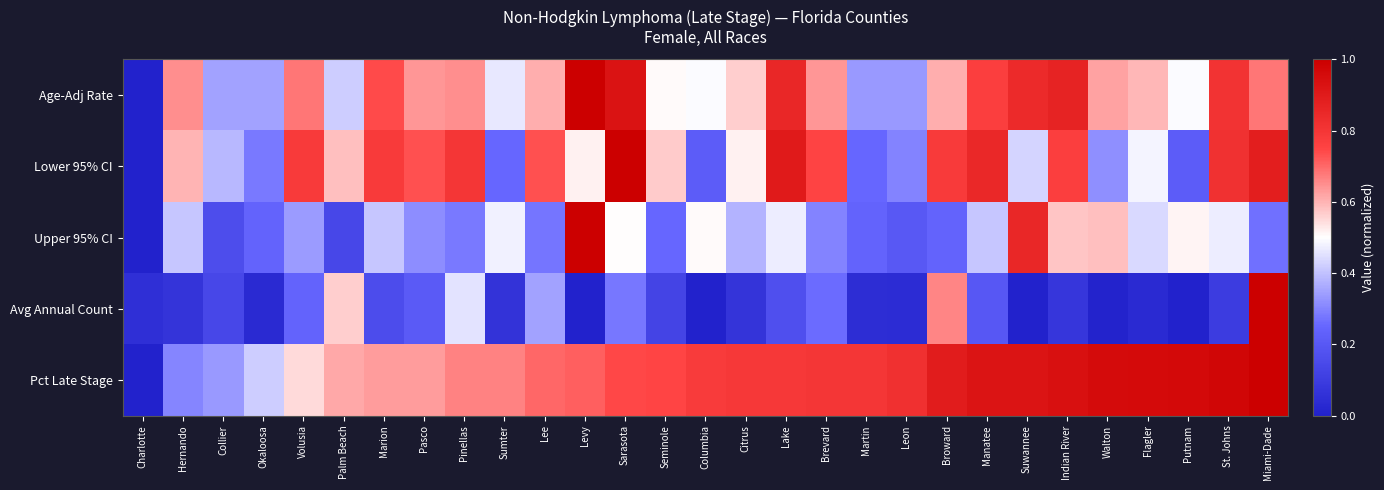

Count the number of categories in the chart.

29